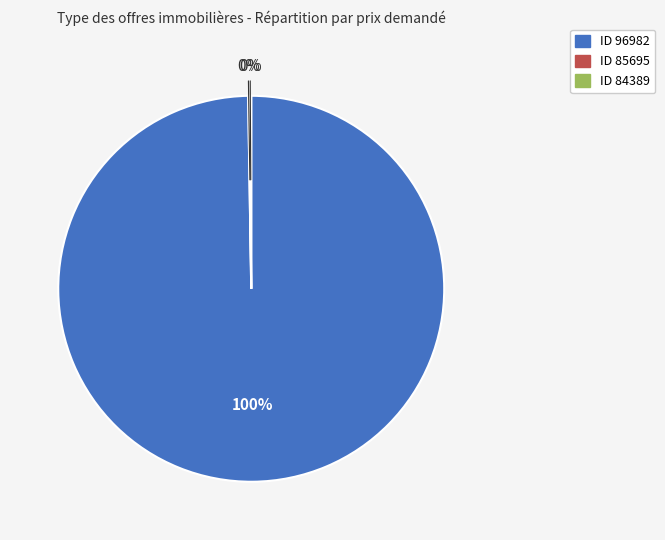

Does any single category account for the majority?

Yes